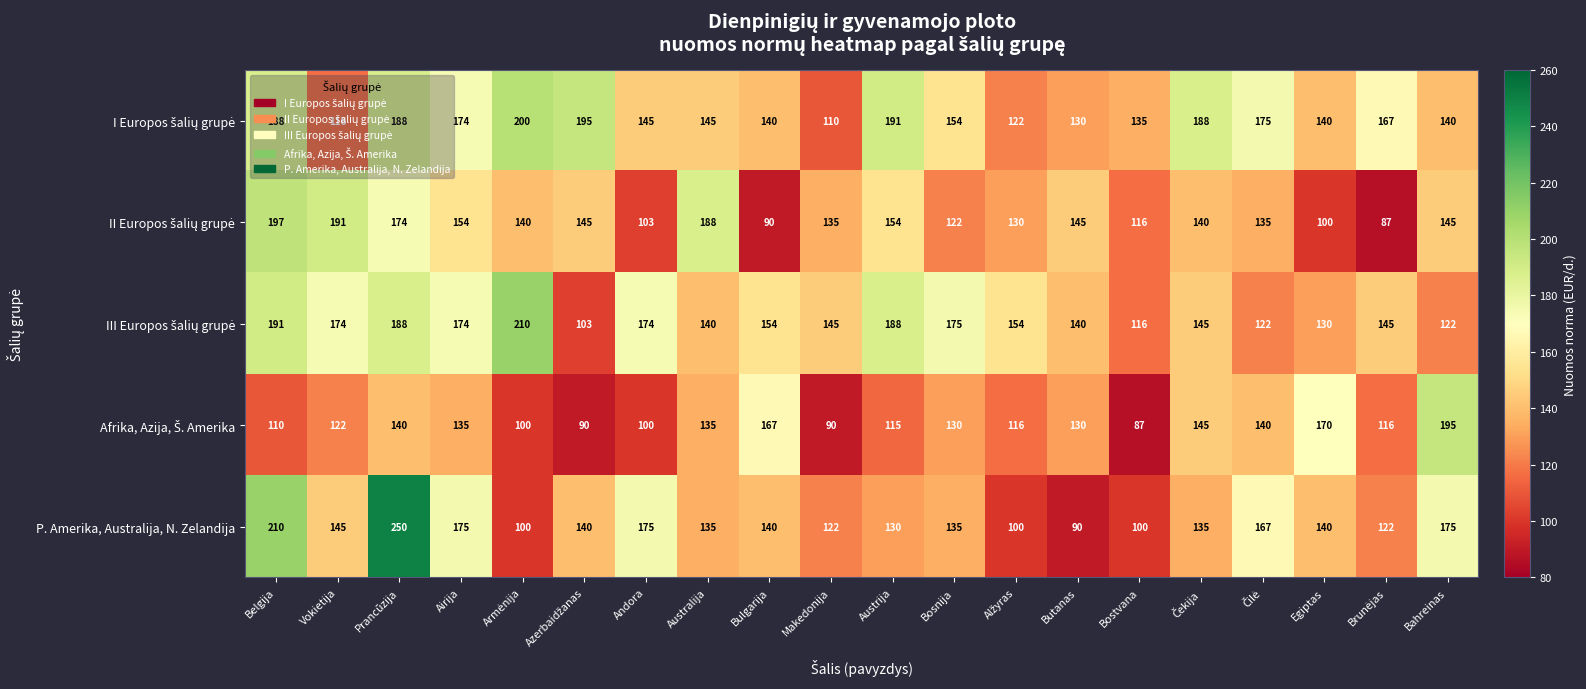

What is the highest value of the P. Amerika, Australija, N. Zelandija series?

250